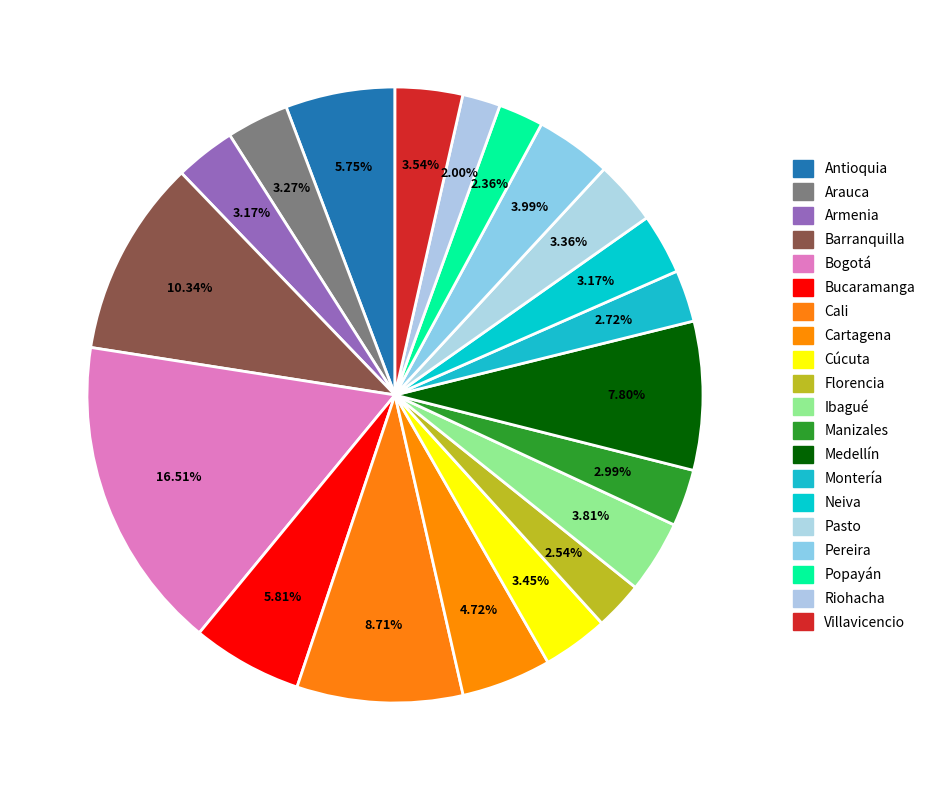

Approximately how many times larger is the value at Neiva compared to Riohacha?

1.6